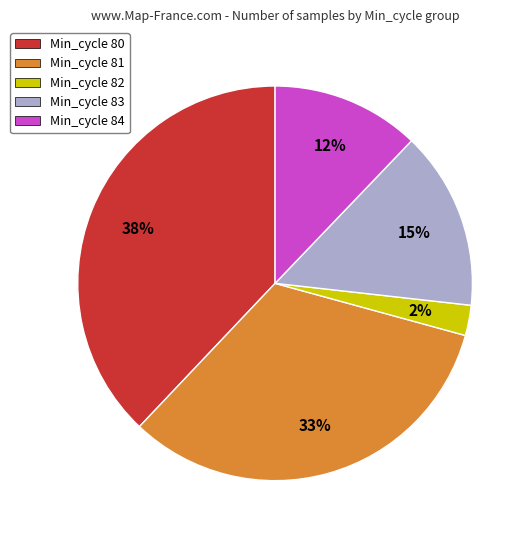

Is there any slice that represents more than half of the pie?

No